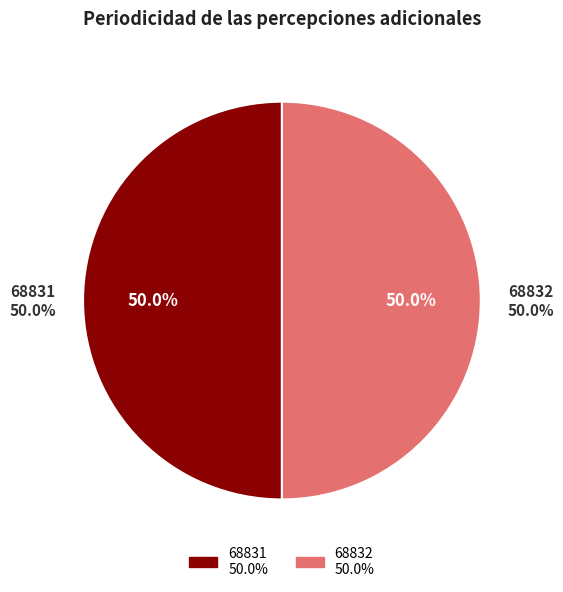

Is it true that 68831 is 50% of the pie?

True